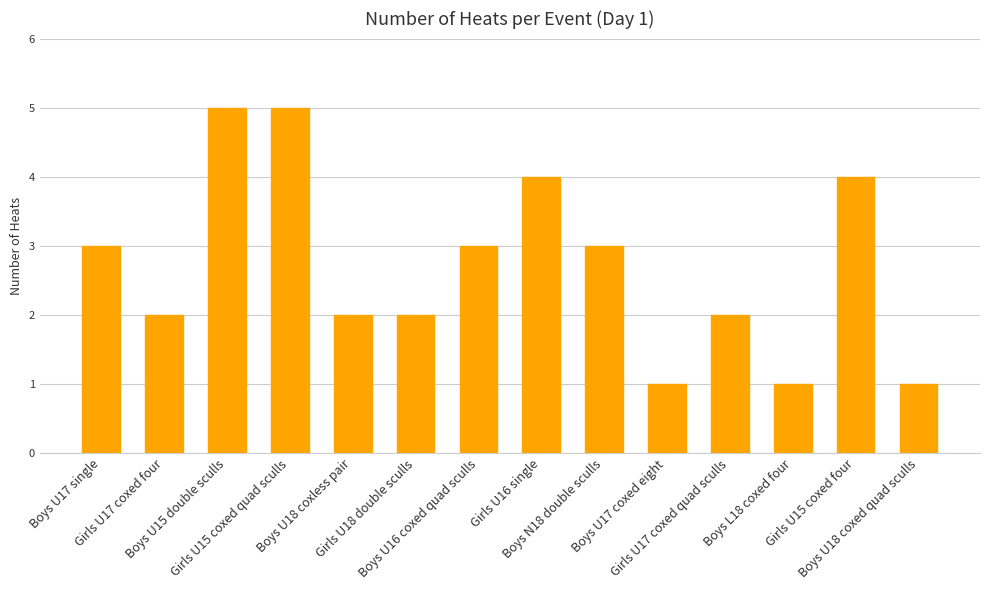

What is the maximum value shown in the chart?

5